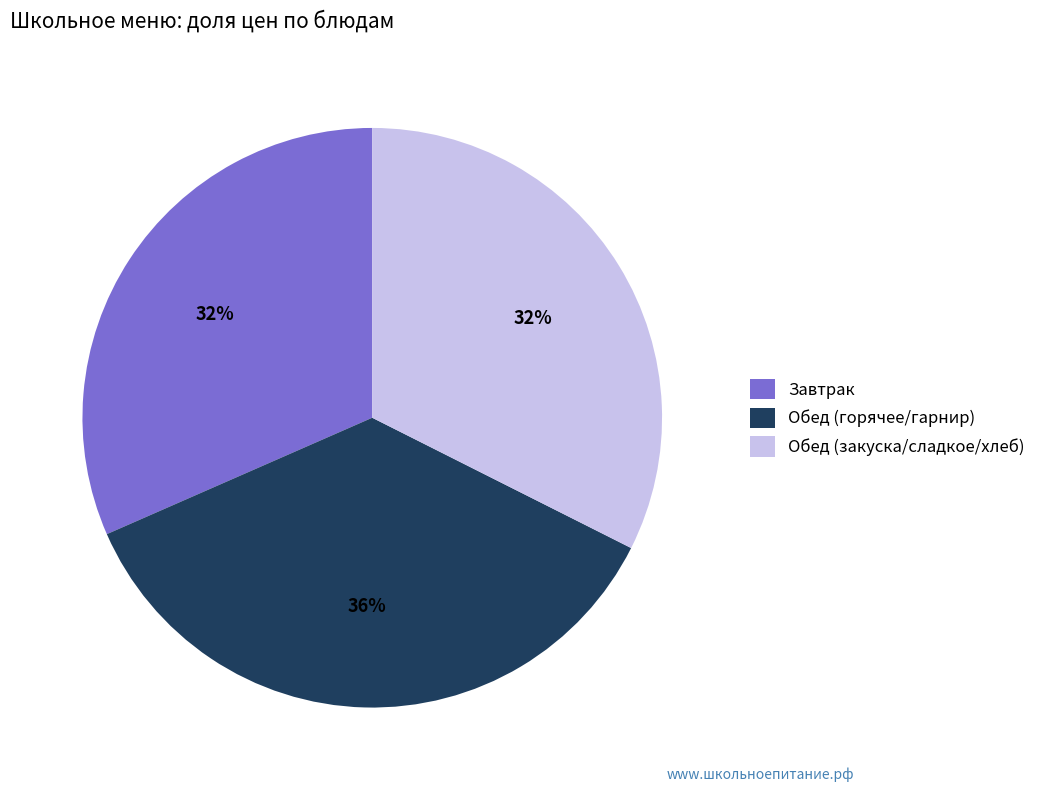

To the nearest percent, what is the difference between the largest and smallest slice percentages?

4%